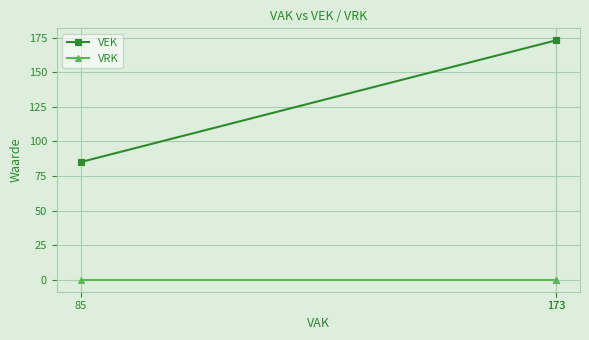

How many series are shown in this chart?

2